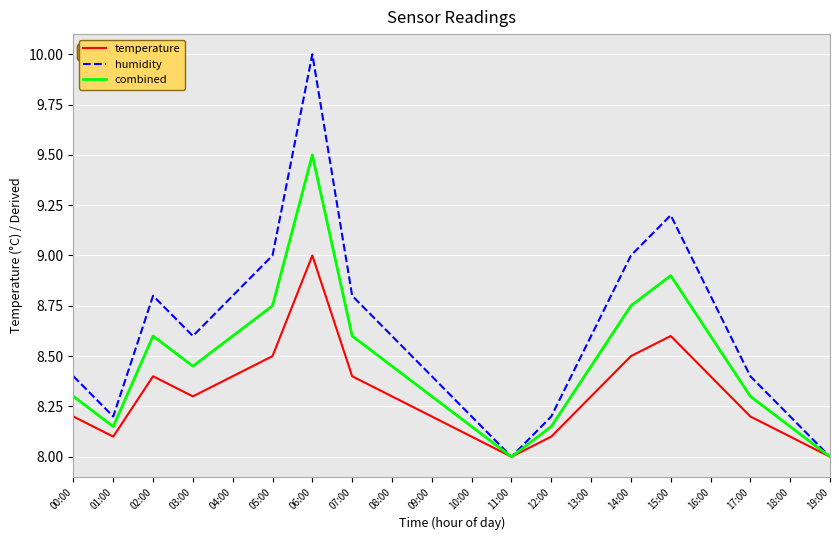

How many interior local peaks does the temperature series have?

3